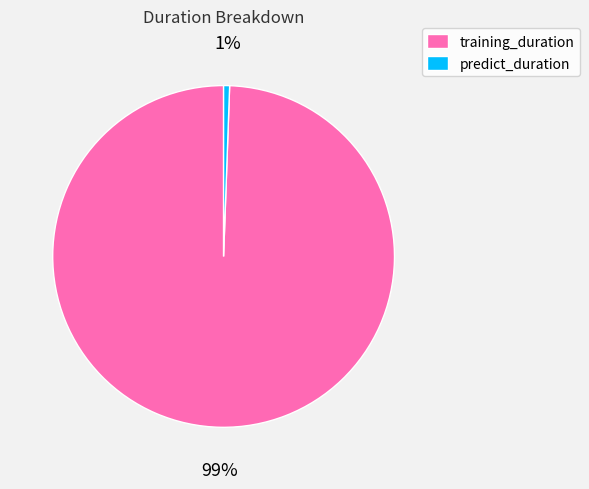

The training_duration slice represents 92% of the pie. True or false?

False